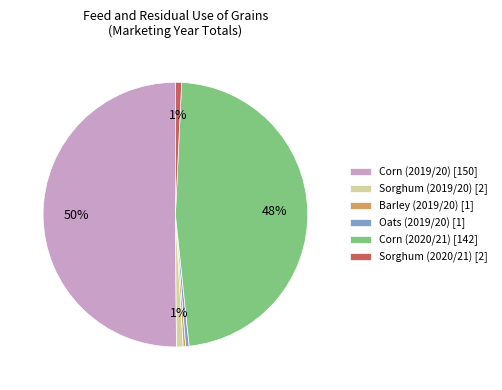

Which category accounts for the majority?

Corn (2019/20)